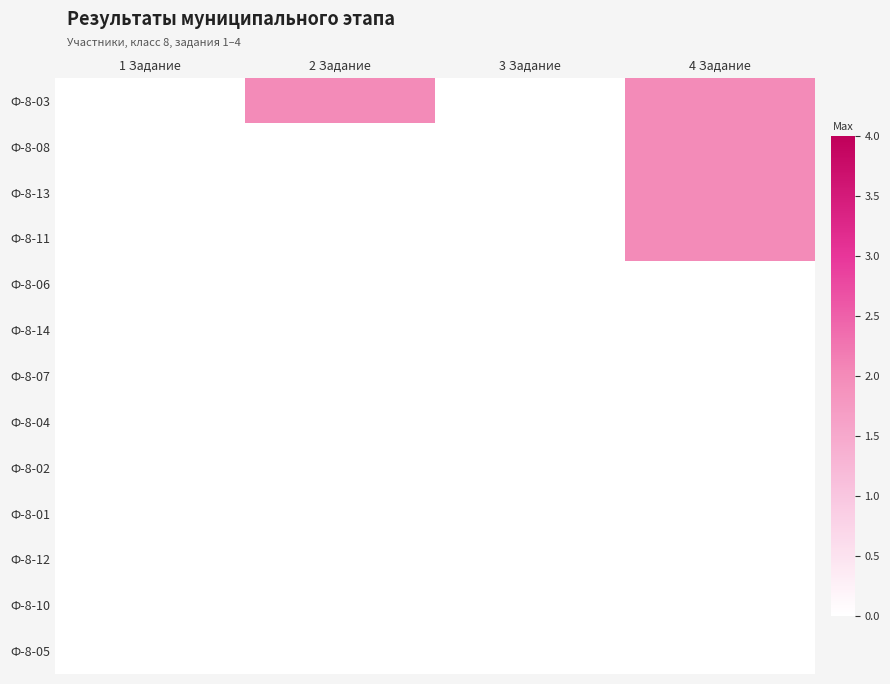

What is the difference between the highest and lowest values at 4 Задание?

2